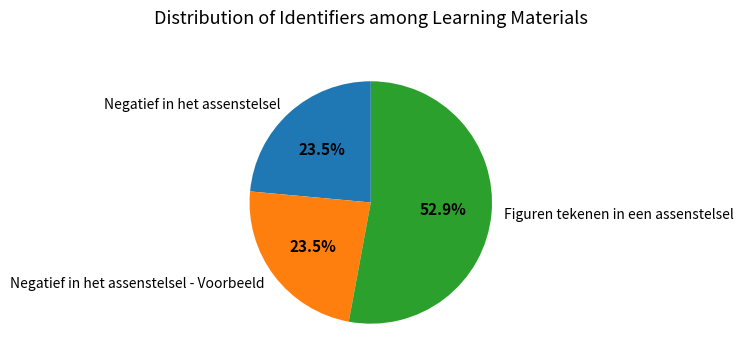

Which category has the biggest portion of the pie?

Figuren tekenen in een assenstelsel